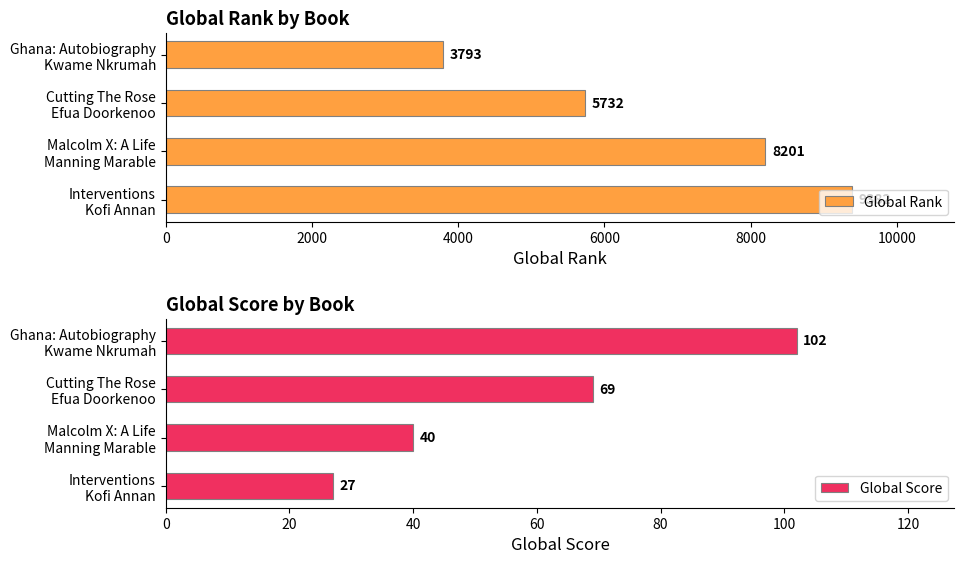

List the series in order of their peak value, highest first.

Global Rank, Global Score